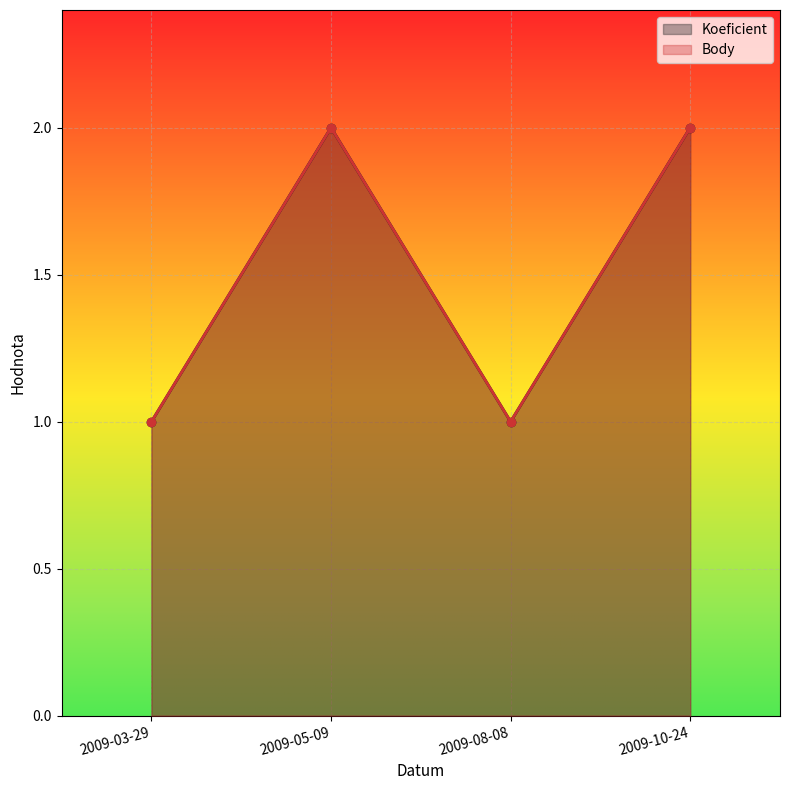

At which category does Body reach its first local peak?

2009-05-09